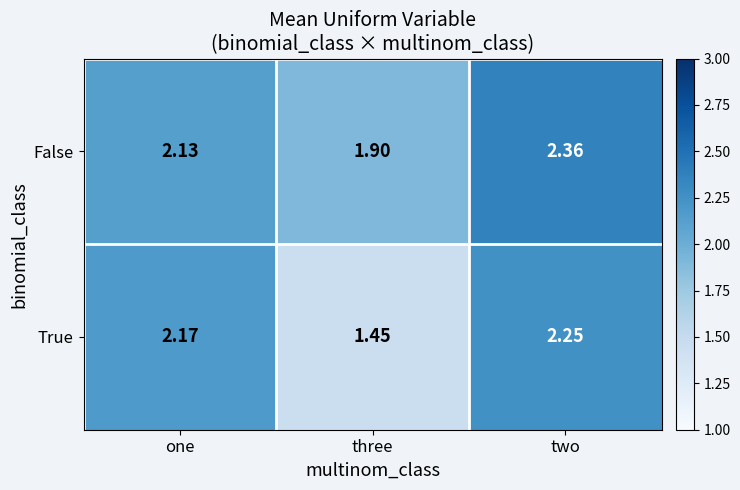

Which category has the highest value in the True series?

two